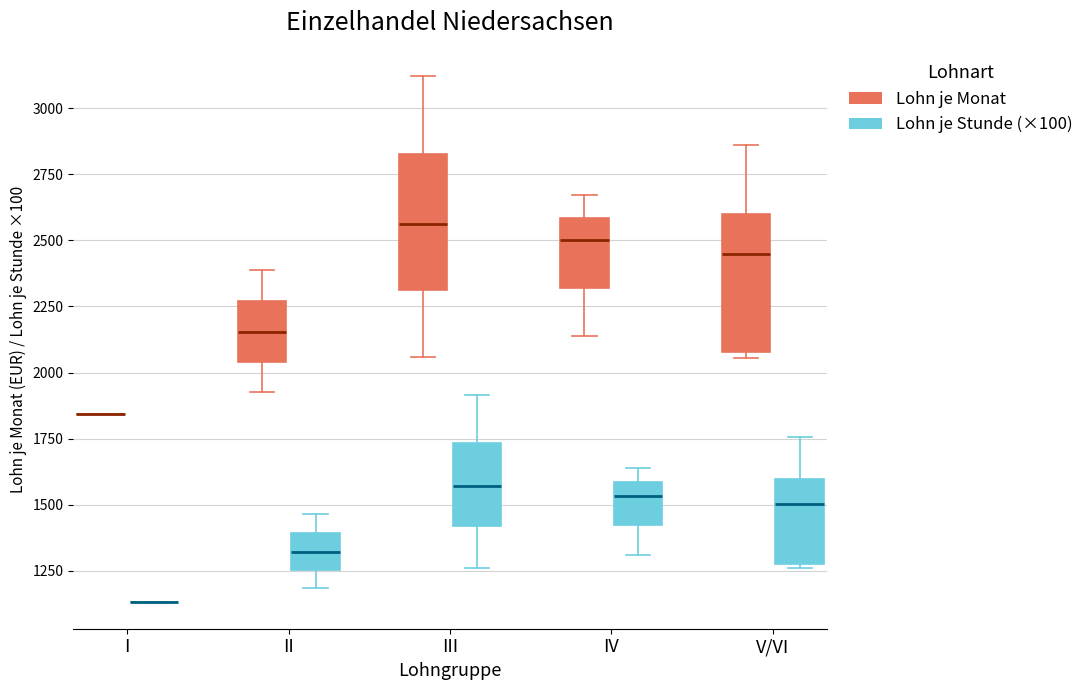

Reading left to right, transcribe this box plot: for each box, give where its median line is, the range the box spans, and where its two whiskers end, as read against the y-axis. The values are not printed on the chart, so give them approximately, as read against the axis.

I (Lohn je Monat): box collapsed to a line at 1850, whiskers 1850 to 1850
I (Lohn je Stunde (×100)): box collapsed to a line at 1150, whiskers 1150 to 1150
II (Lohn je Monat): median 2150, box 2050 to 2250, whiskers 1950 to 2400
II (Lohn je Stunde (×100)): median 1300, box 1250 to 1400, whiskers 1200 to 1450
III (Lohn je Monat): median 2550, box 2300 to 2850, whiskers 2050 to 3100
III (Lohn je Stunde (×100)): median 1550, box 1400 to 1750, whiskers 1250 to 1900
IV (Lohn je Monat): median 2500, box 2300 to 2600, whiskers 2150 to 2650
IV (Lohn je Stunde (×100)): median 1550, box 1400 to 1600, whiskers 1300 to 1650
V/VI (Lohn je Monat): median 2450, box 2100 to 2600, whiskers 2050 to 2850
V/VI (Lohn je Stunde (×100)): median 1500, box 1300 to 1600, whiskers 1250 to 1750